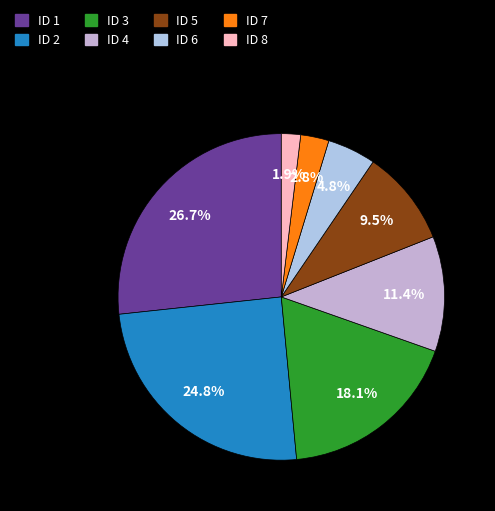

To the nearest percent, what is the difference between the largest and smallest slice percentages?

25%